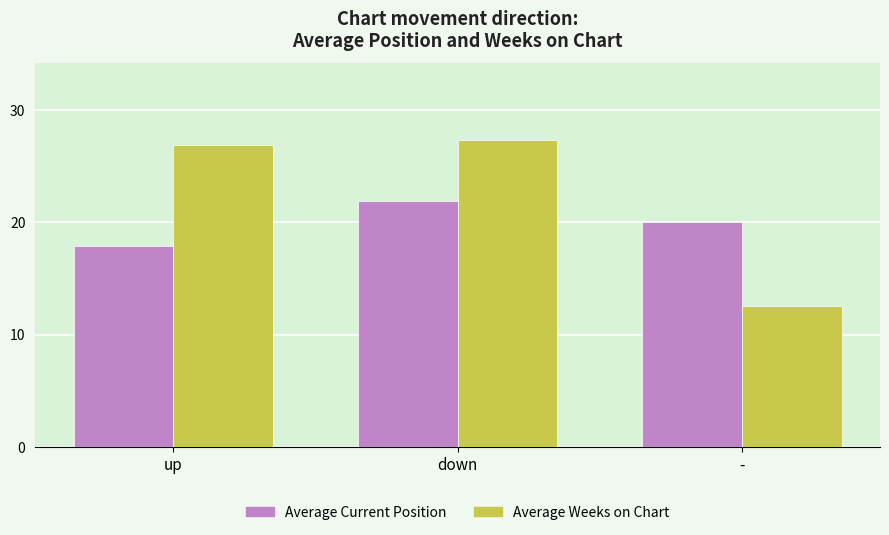

True or false: Average Weeks on Chart has a value of 44.3 at down.

False